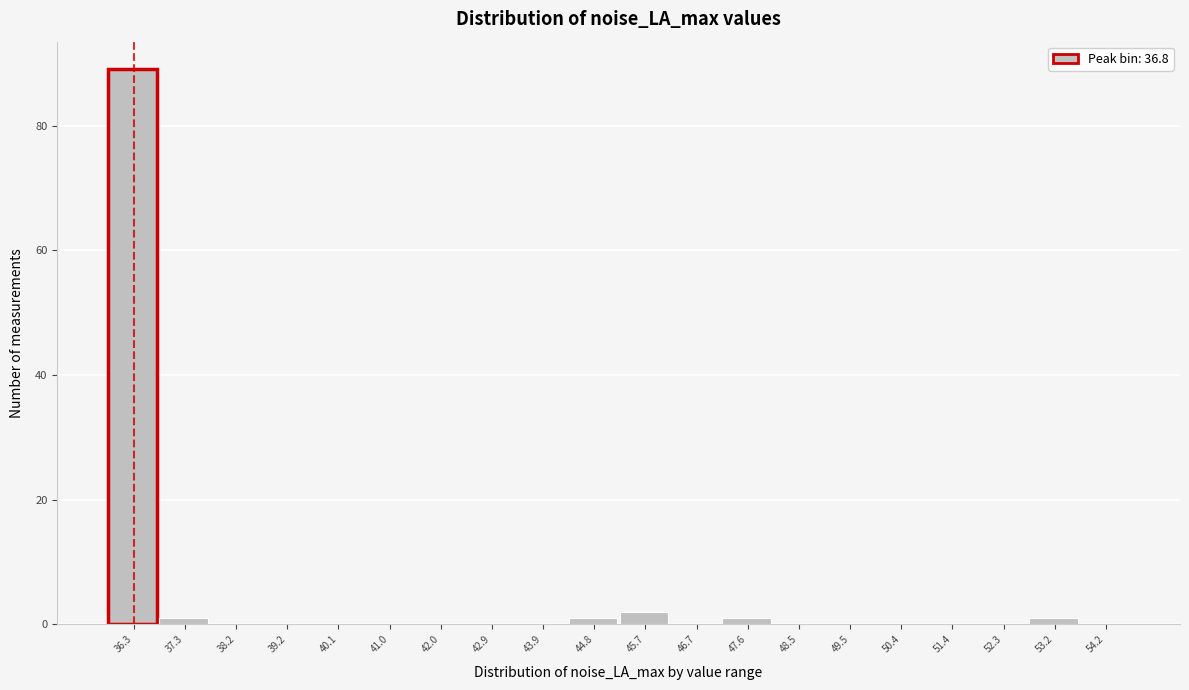

Reading left to right, extract all data points from this chart.

36.3=89	37.3=1	38.2=0	39.2=0	40.1=0	41.0=0	42.0=0	42.9=0	43.9=0	44.8=1	45.7=2	46.7=0	47.6=1	48.5=0	49.5=0	50.4=0	51.4=0	52.3=0	53.2=1	54.2=0